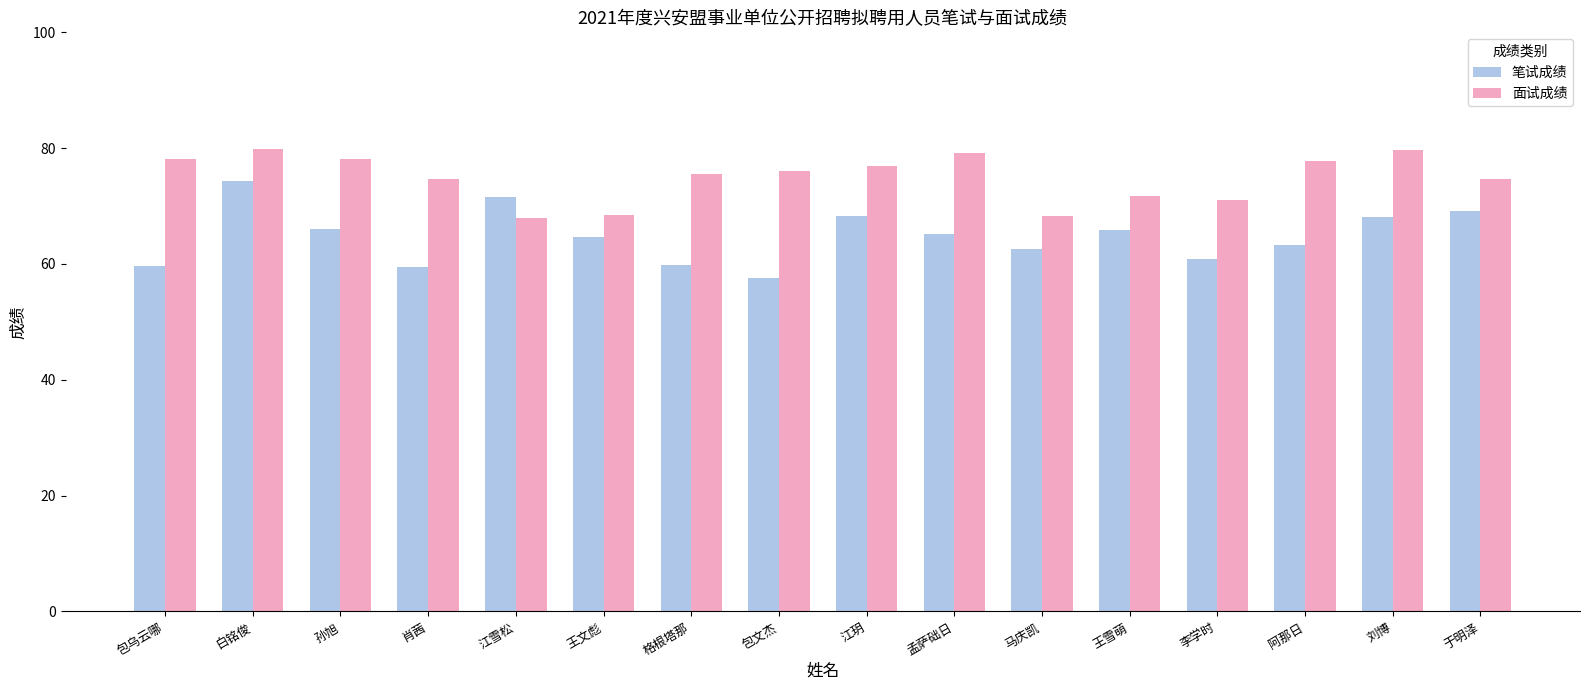

What is the difference between the 面试成绩 values at 包乌云哪 and 江玥?

1.2